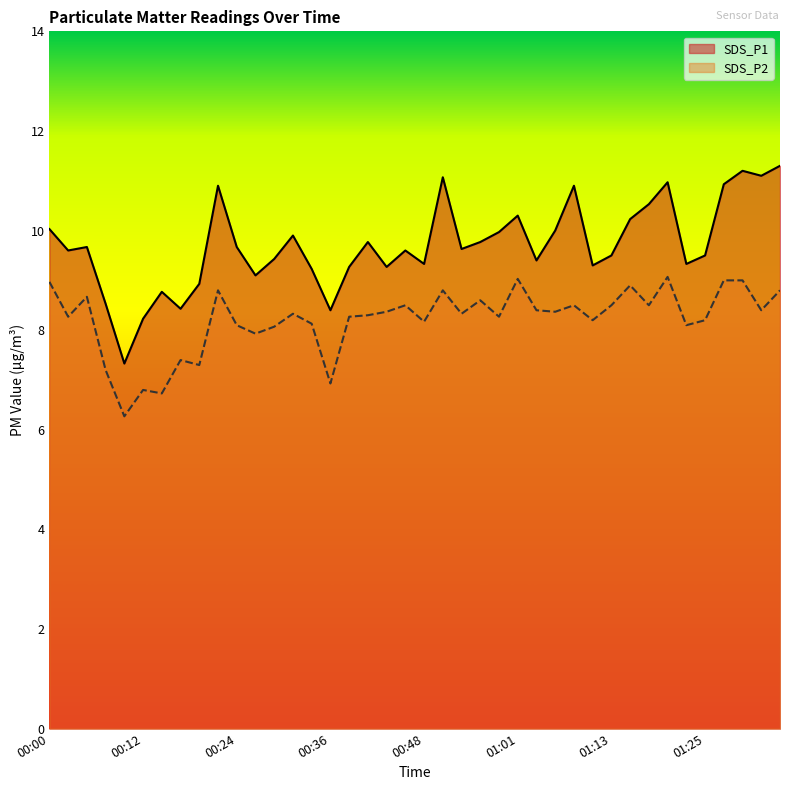

The value of SDS_P2 at 00:56 is 8.6. True or false?

True